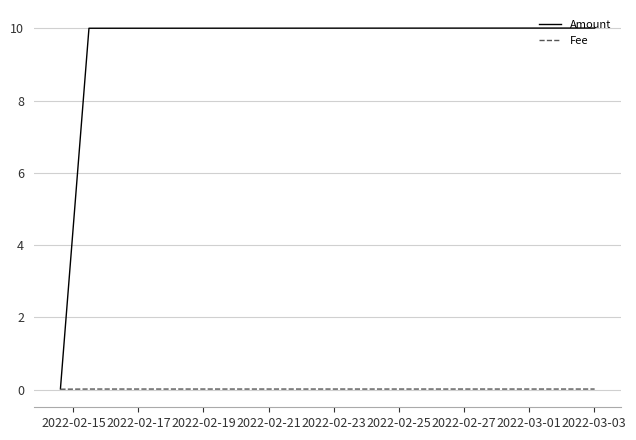

What is the sum of all Amount values?

20.0